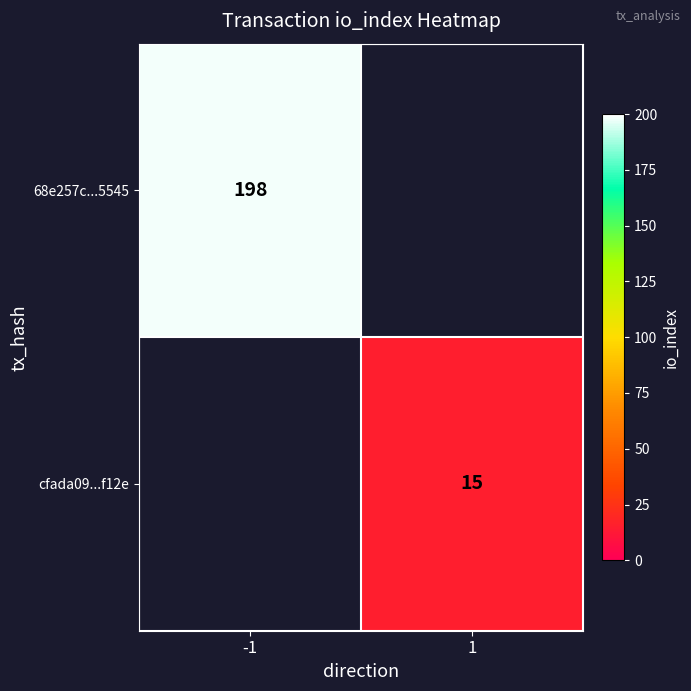

How many distinct data groups are displayed?

2